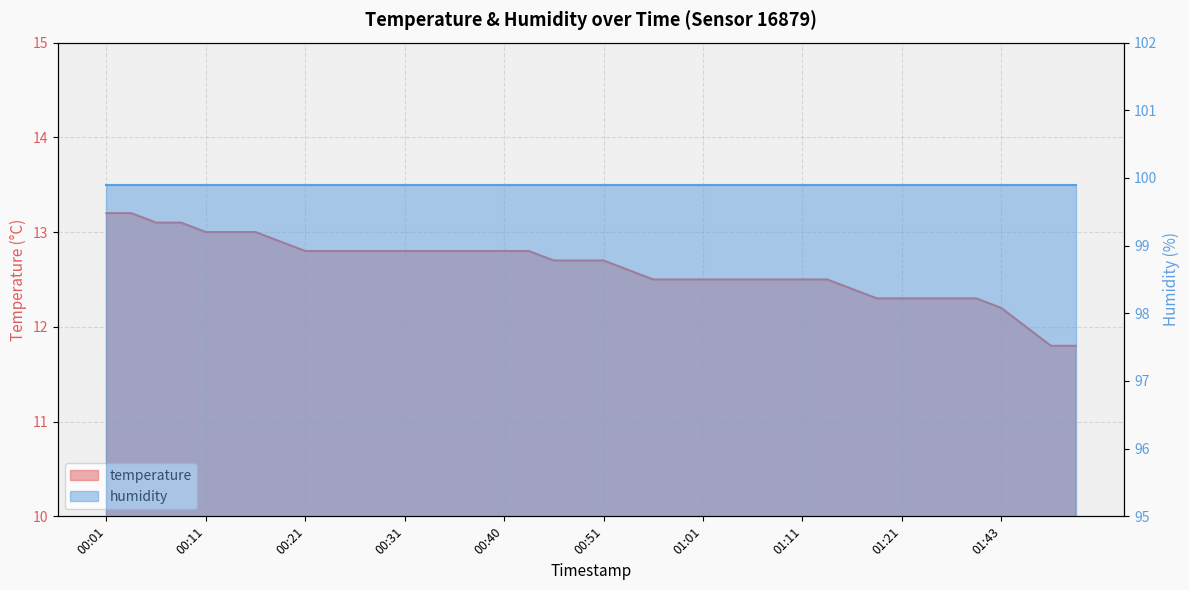

Is it true that the value at 01:38 is 5.5?

False